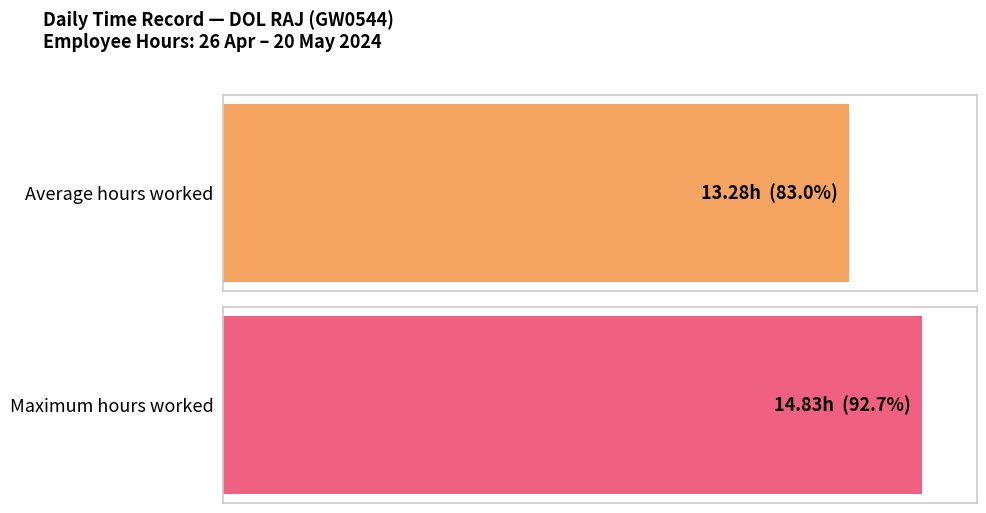

How many series are shown in this chart?

1